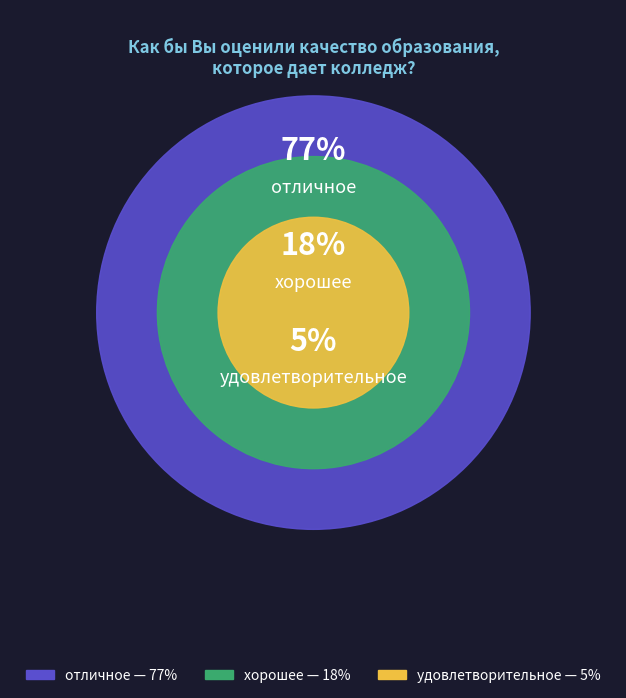

Does отличное represent more than half of the total?

Yes